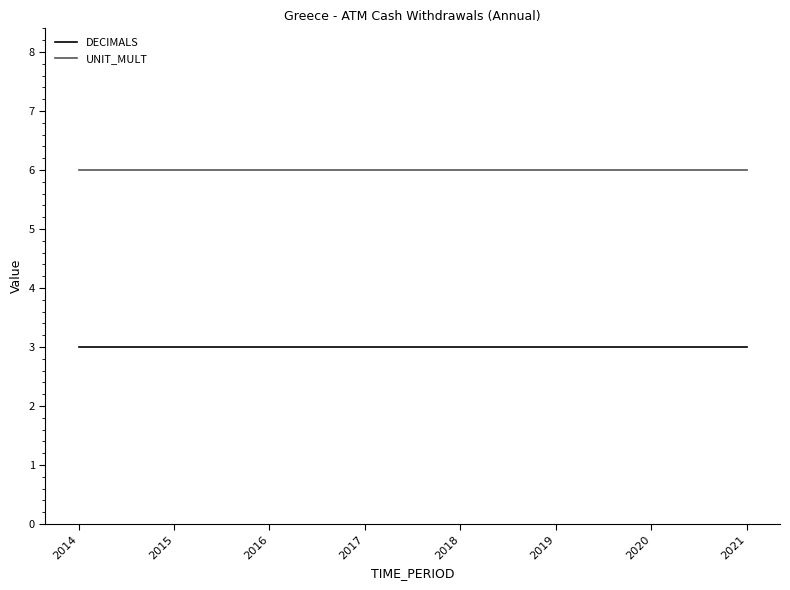

What is the sum of all DECIMALS values?

24